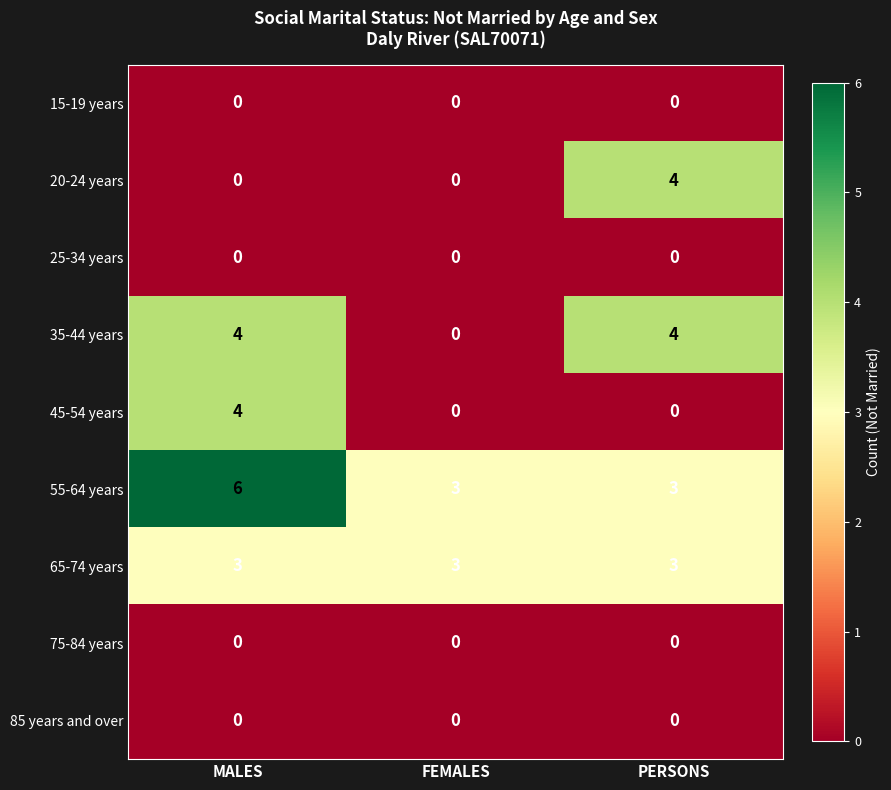

What is the maximum value shown in the chart?

6